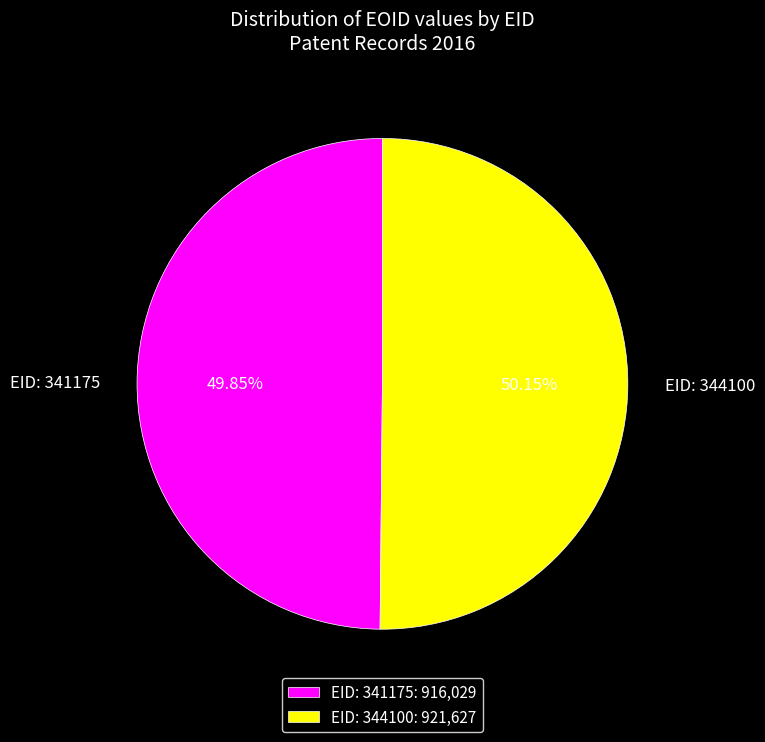

Does any single category account for the majority?

Yes